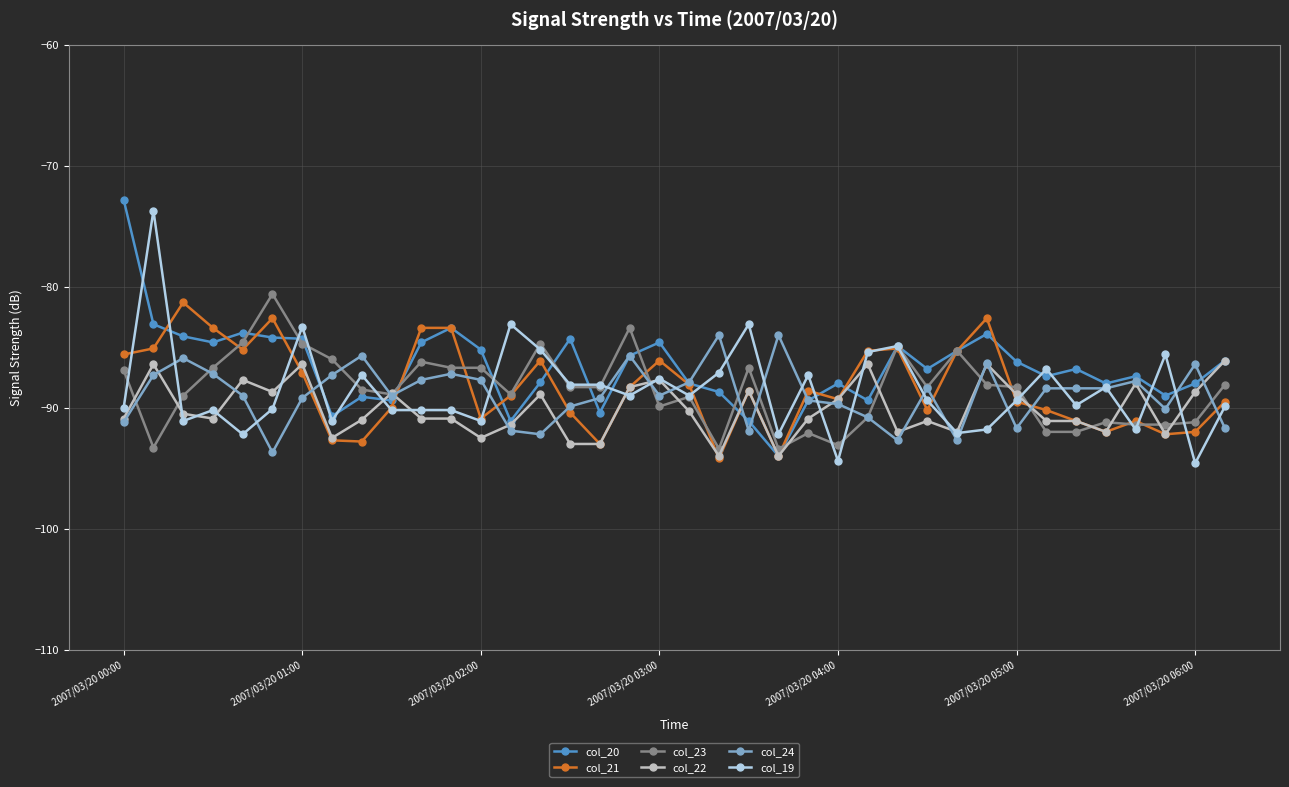

True or false: col_19 has more than 0 interior local peaks.

True